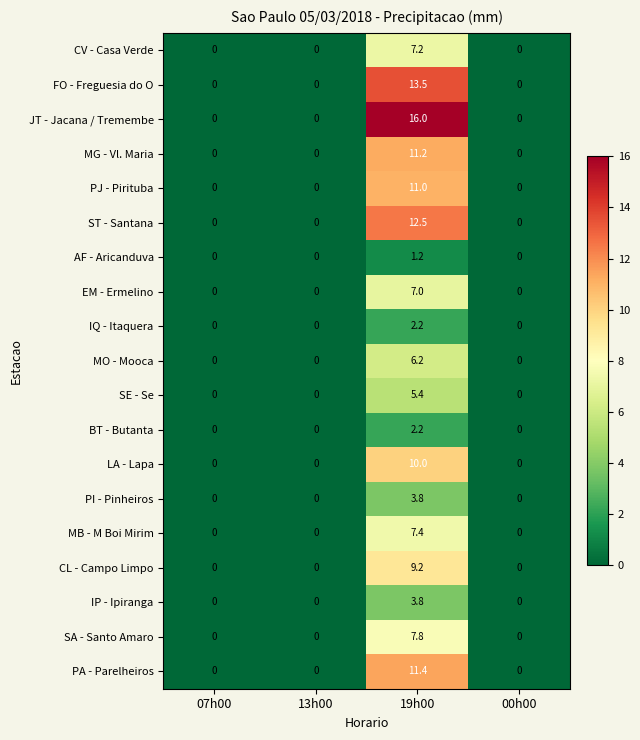

Which series has the widest spread of values?

JT - Jacana / Tremembe